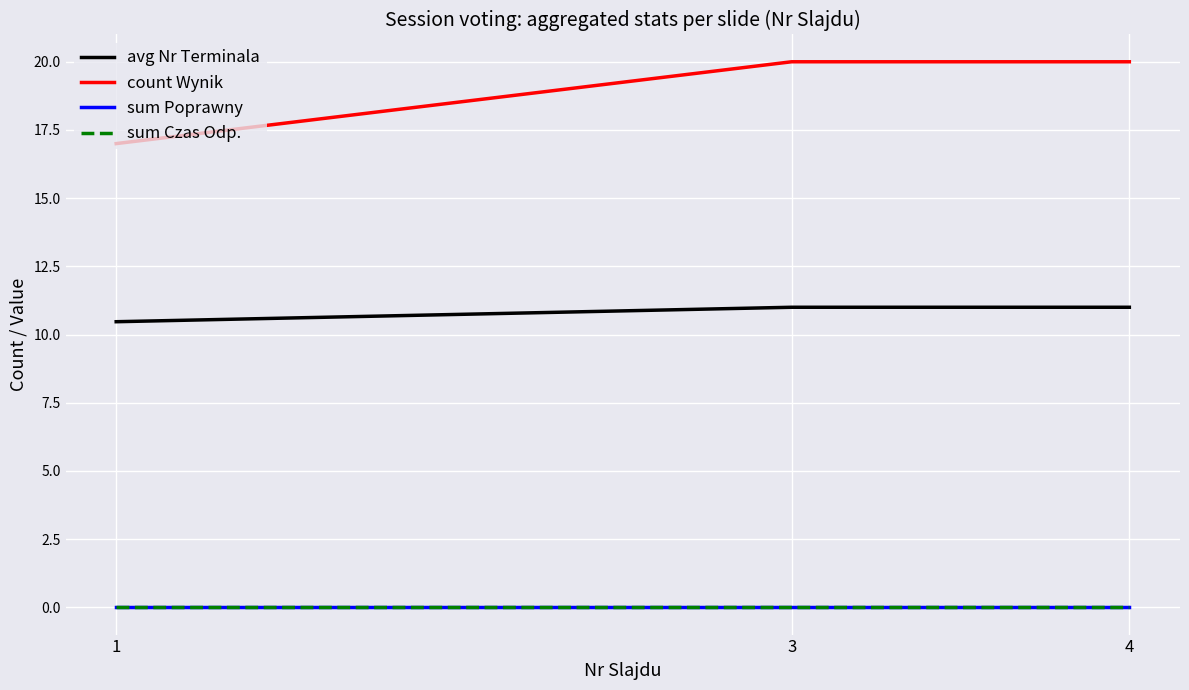

Does the chart have visible grid lines?

Yes